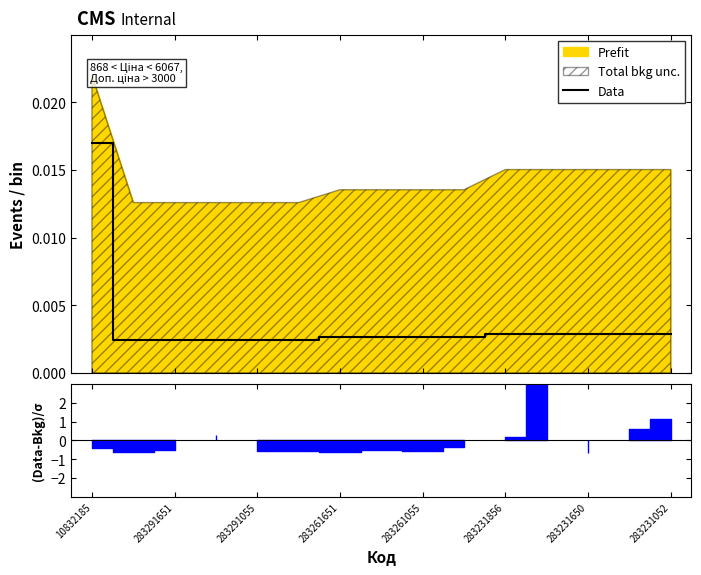

Where is the data nearest to the value 0?

283291651